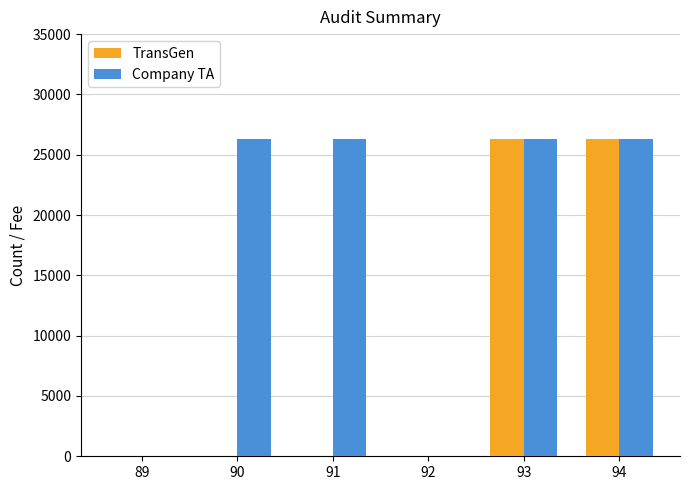

What is the difference between the TransGen values at 91 and 89?

1